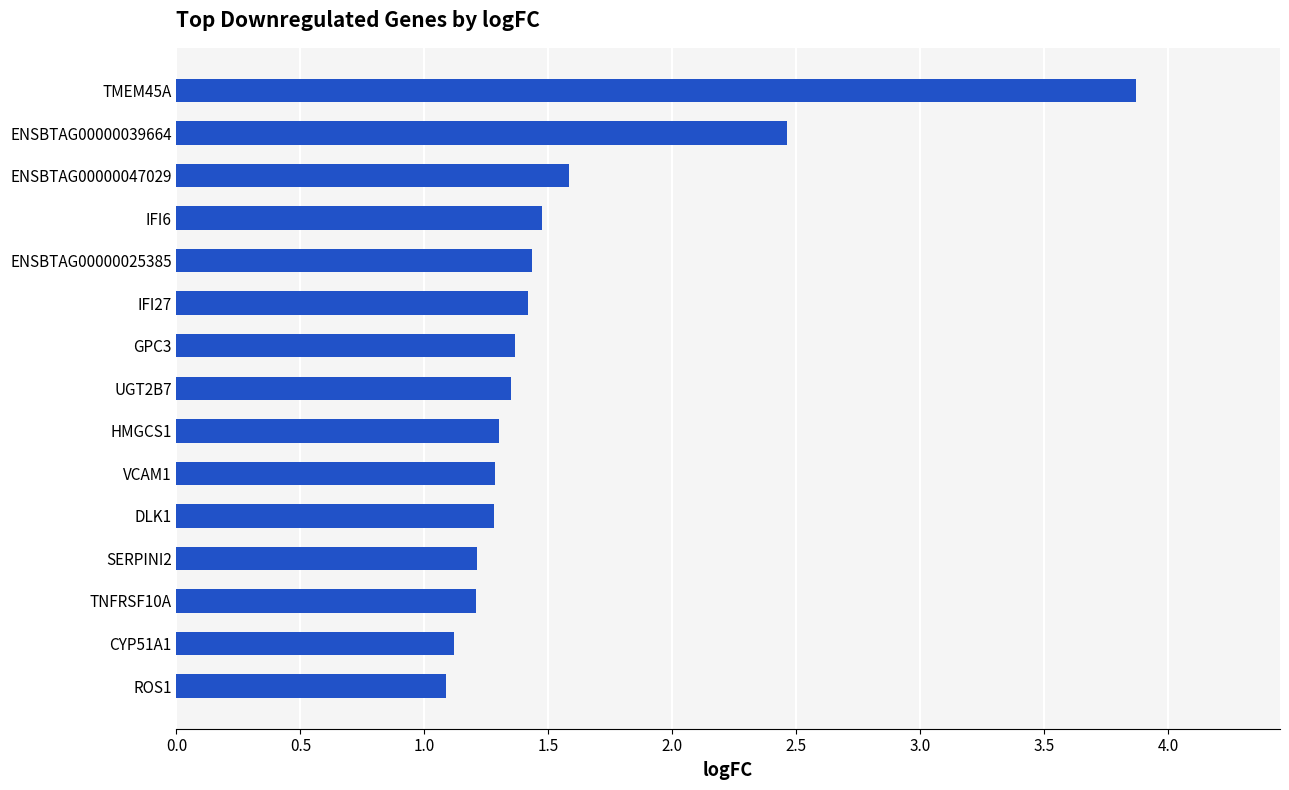

True or false: the data shows 1.3 at DLK1.

True